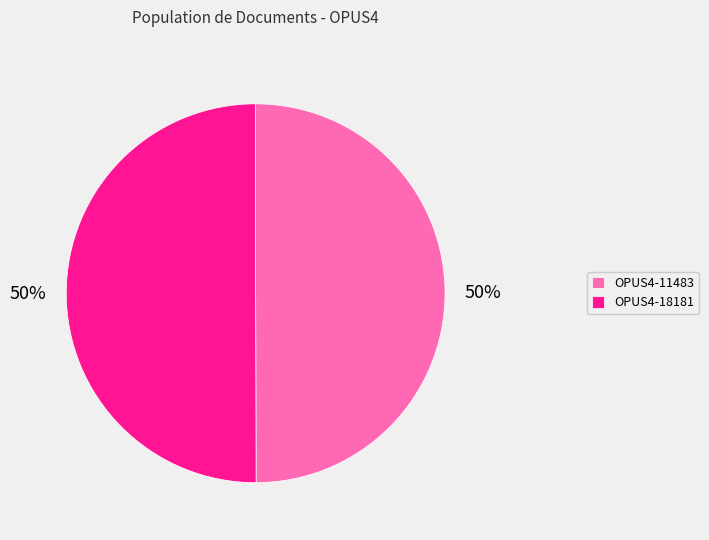

Approximately how many times larger is the value at OPUS4-11483 compared to OPUS4-18181?

1.0